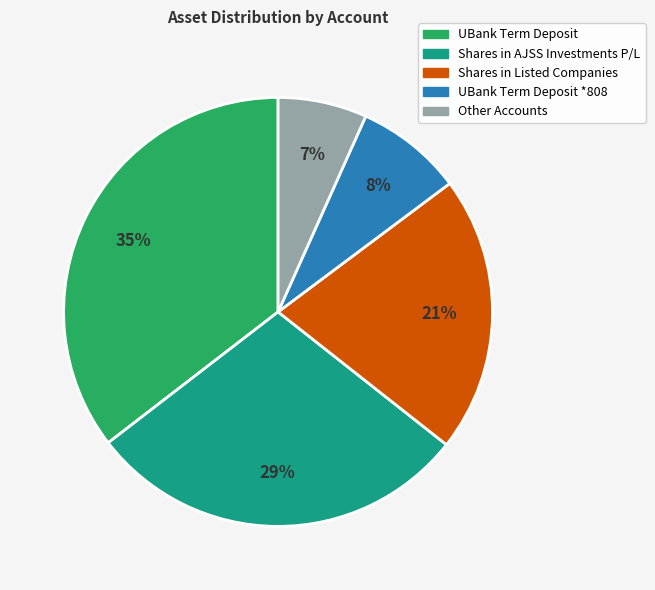

To the nearest percent, what is the average slice percentage?

20%